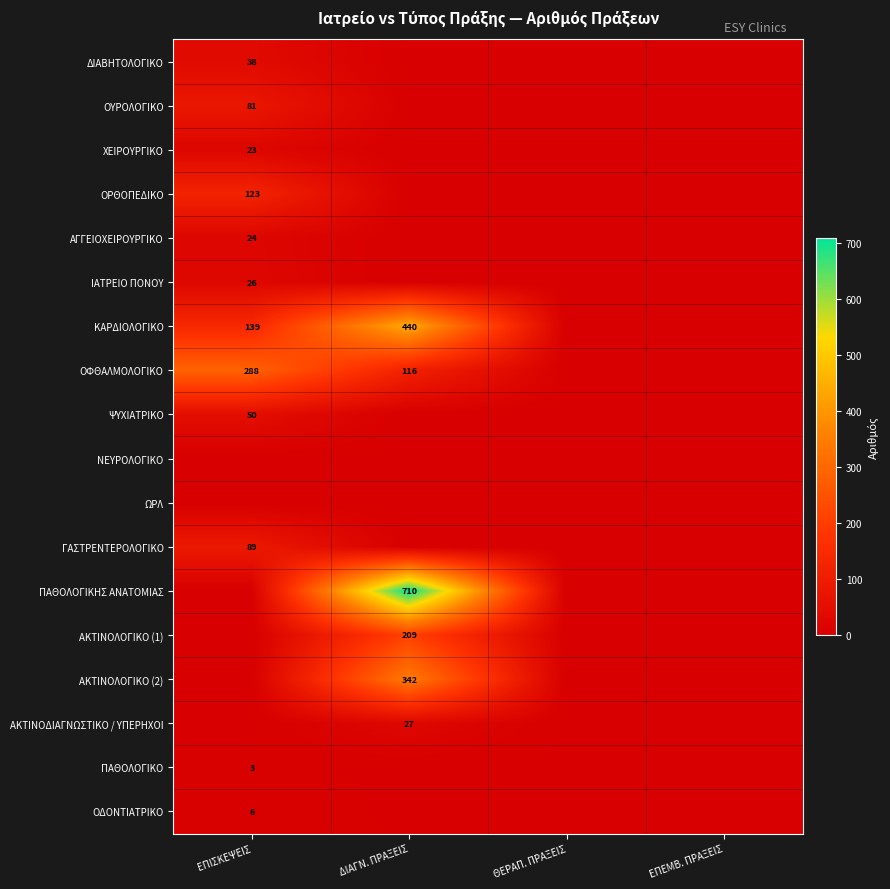

Is the value of ΨΥΧΙΑΤΡΙΚΟ at ΕΠΙΣΚΕΨΕΙΣ greater than the value of ΑΚΤΙΝΟΔΙΑΓΝΩΣΤΙΚΟ / ΥΠΕΡΗΧΟΙ at ΔΙΑΓΝ. ΠΡΑΞΕΙΣ?

Yes